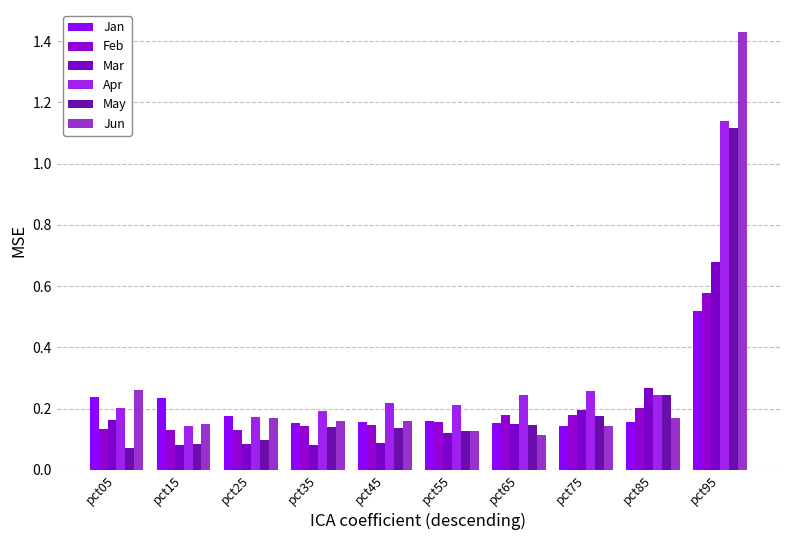

What is the value of the Mar bar at the 3rd from the left?

0.1